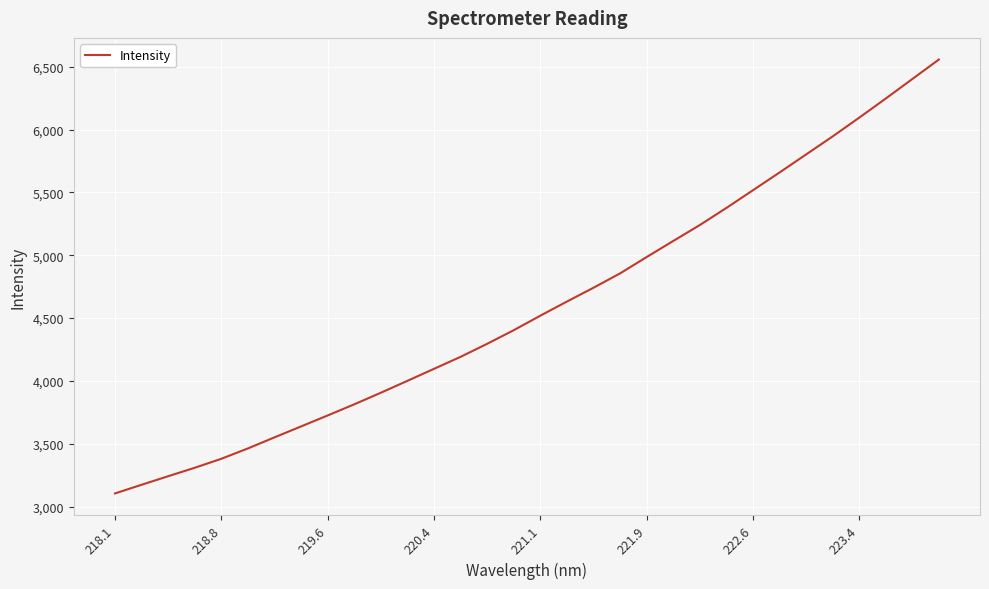

What is the difference between the maximum and minimum values?

3451.9